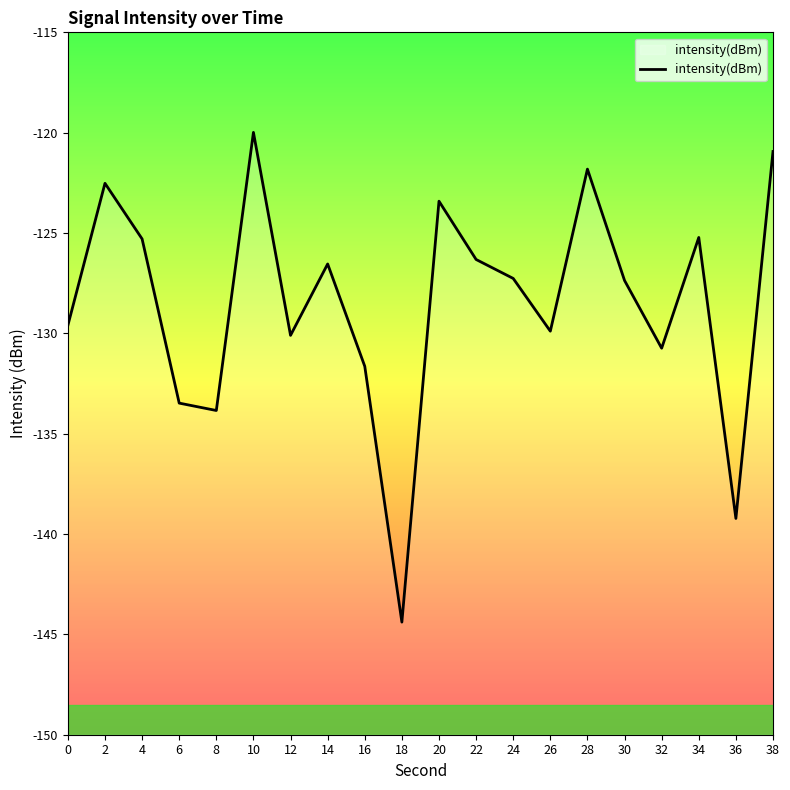

Reading left to right, transcribe all the data shown in this chart.

-129.6	-122.5	-125.3	-133.5	-133.8	-120.0	-130.1	-126.5	-131.6	-144.4	-123.4	-126.3	-127.3	-129.9	-121.8	-127.4	-130.7	-125.2	-139.2	-120.9